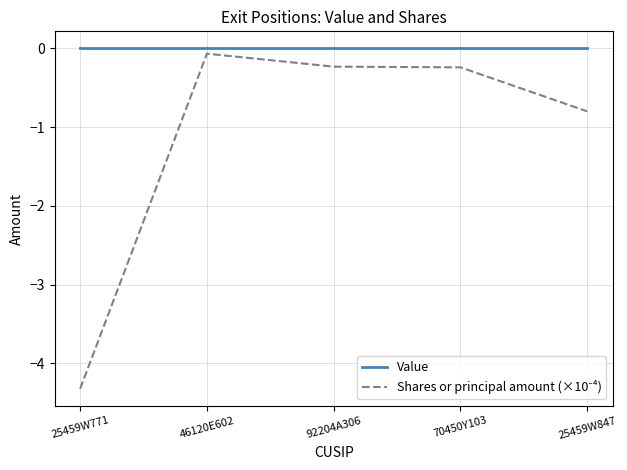

What is the minimum value shown in the chart?

-4.3